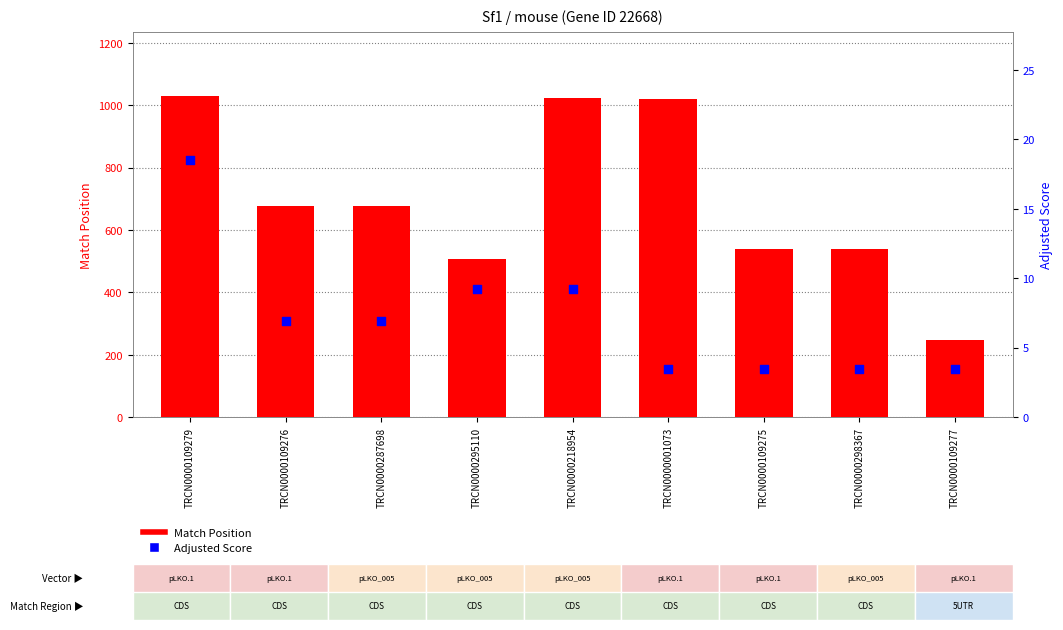

Which series has the largest Y range (max minus min)?

Match Position